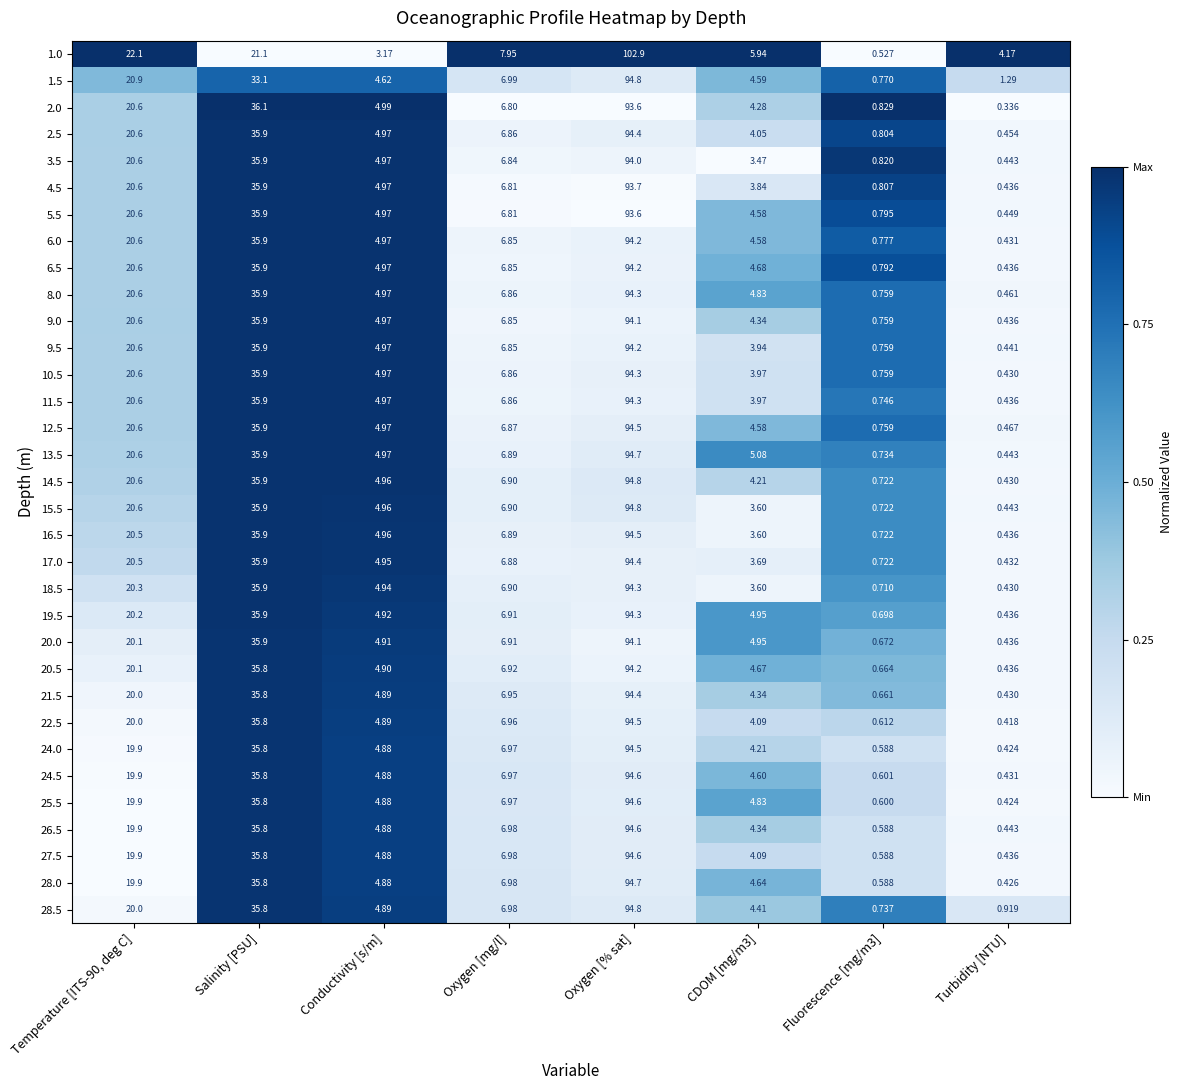

Where is 28.5 nearest to the value 47?

Salinity [PSU]